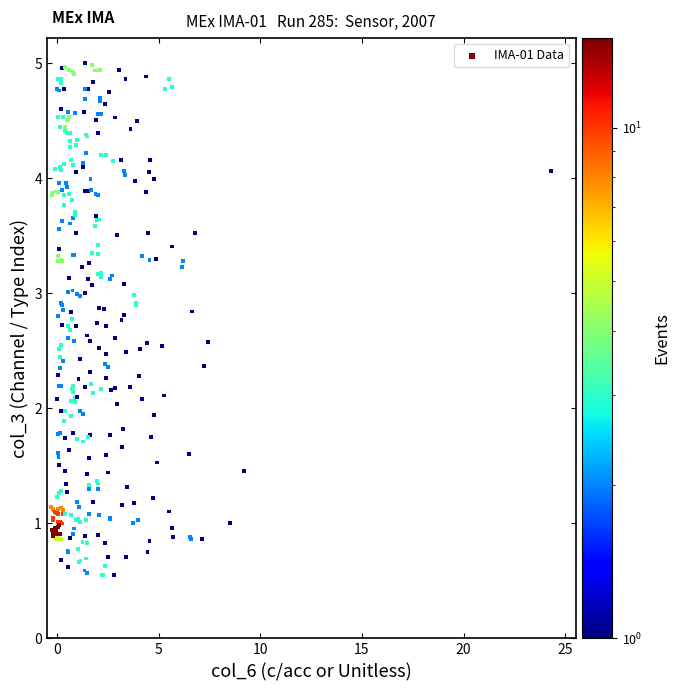

What is the range of Y values (max minus min)?

4.4